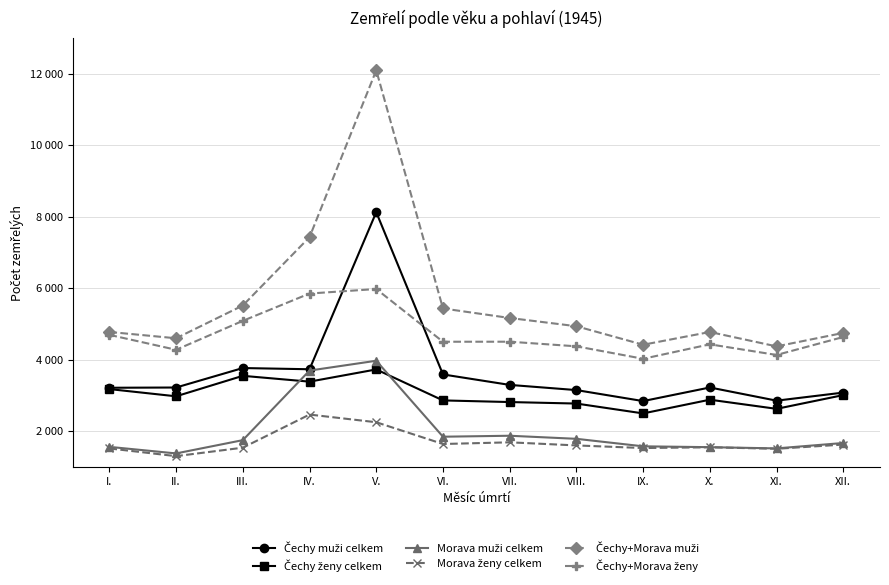

Does the chart have visible grid lines?

Yes